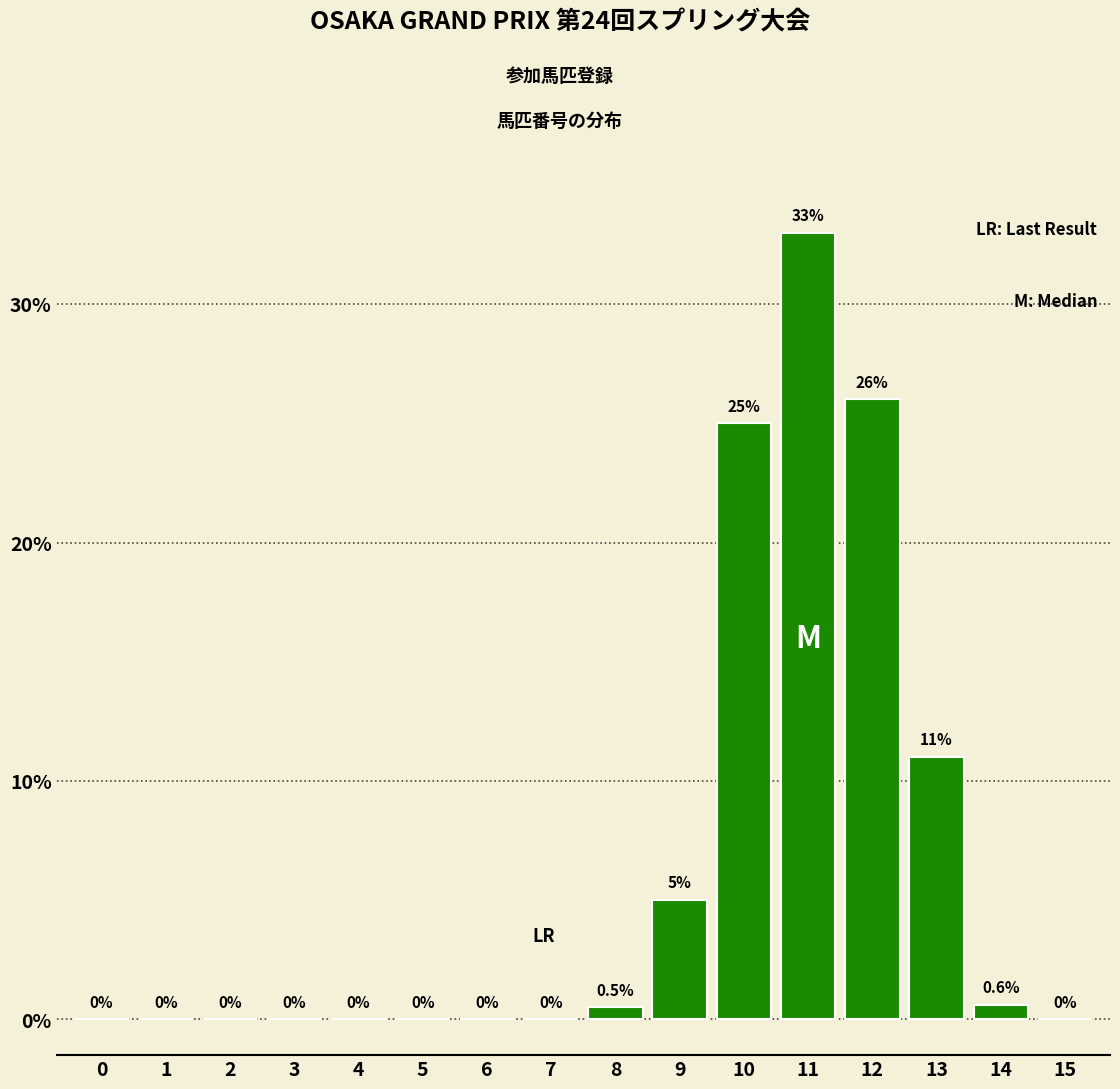

Reading left to right, extract all data points from this chart.

0=0.0	1=0.0	2=0.0	3=0.0	4=0.0	5=0.0	6=0.0	7=0.0	8=0.5	9=5.0	10=25.0	11=33.0	12=26.0	13=11.0	14=0.6	15=0.0